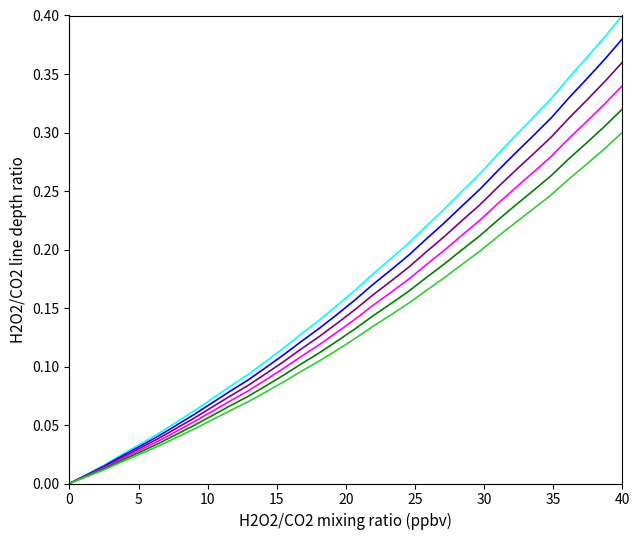

Is this an area chart (filled region under the line)?

No